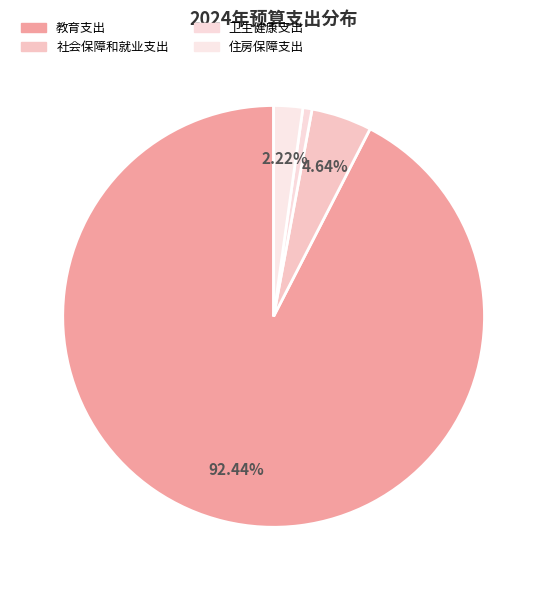

How many slices are in this pie chart?

4